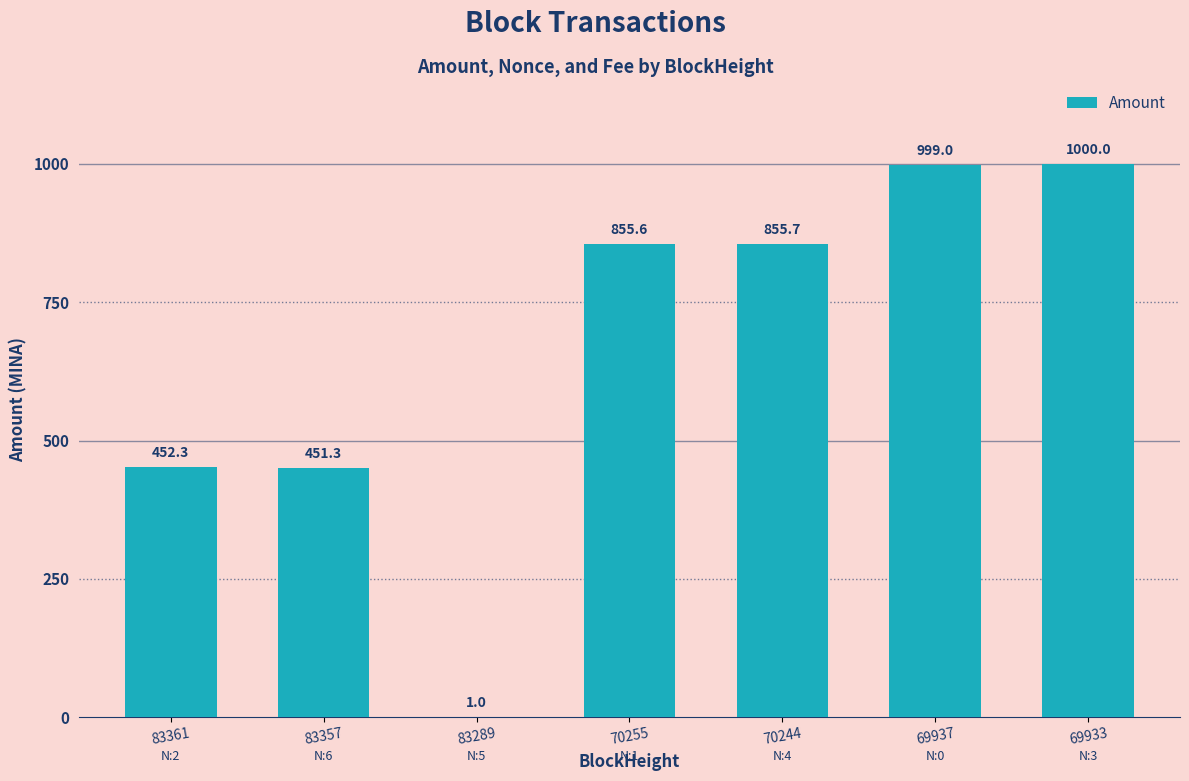

The chart shows a value of 999.0 at 69937. True or false?

True